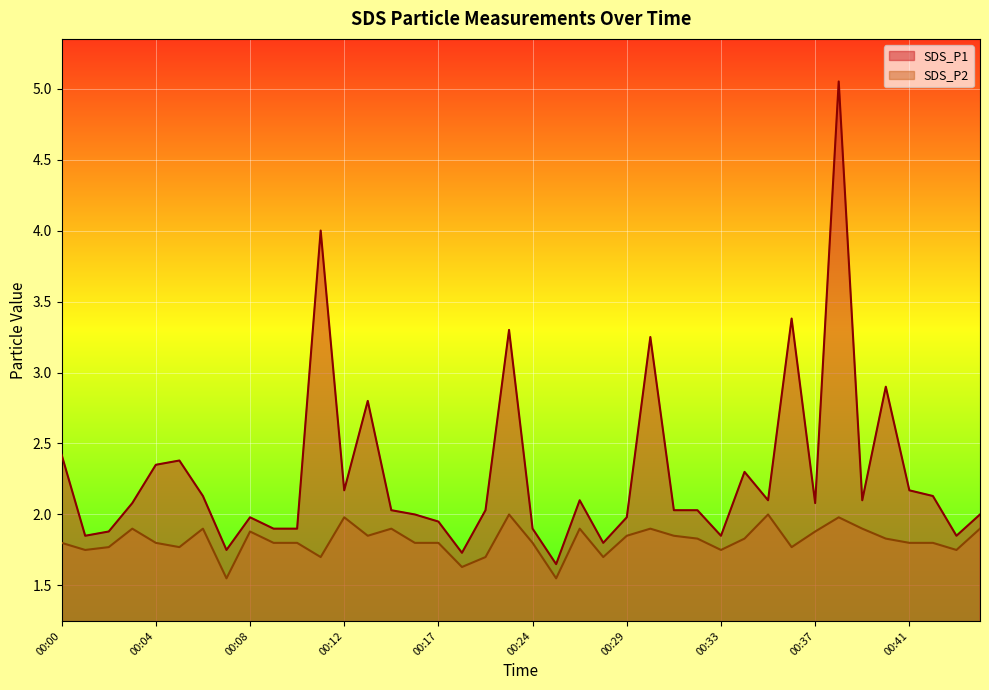

The SDS_P1 series shows 2.0 at 00:08. True or false?

True